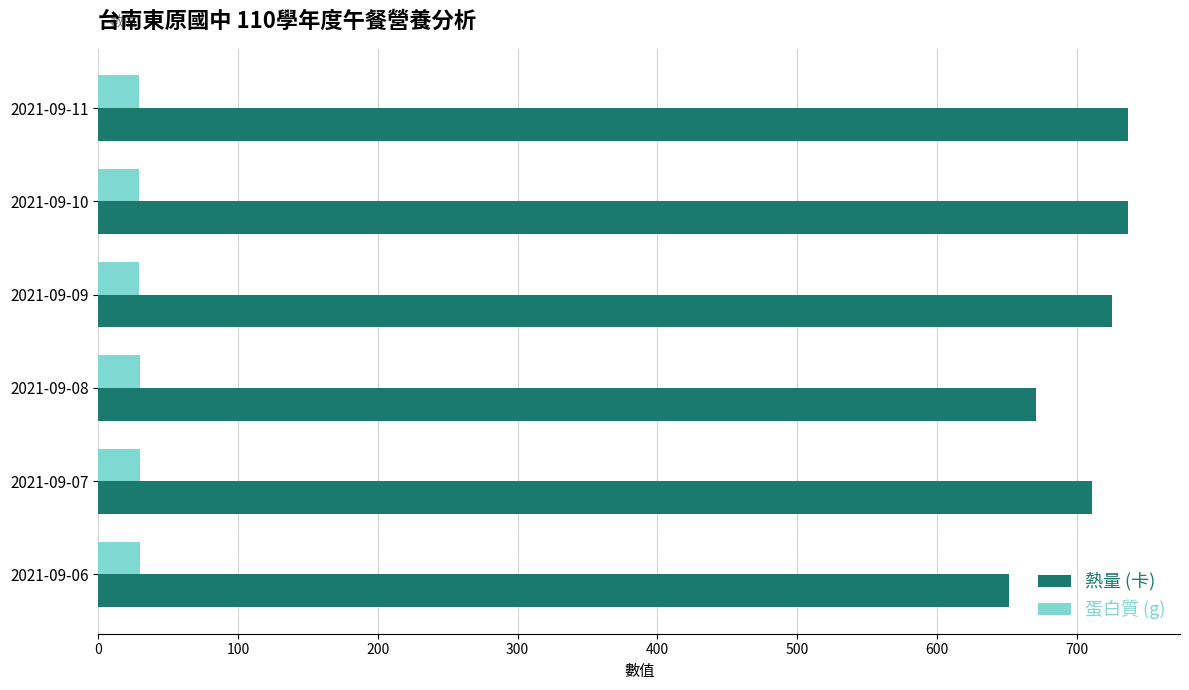

At 2021-09-10, list the series in order from largest to smallest.

熱量 (卡), 蛋白質 (g)